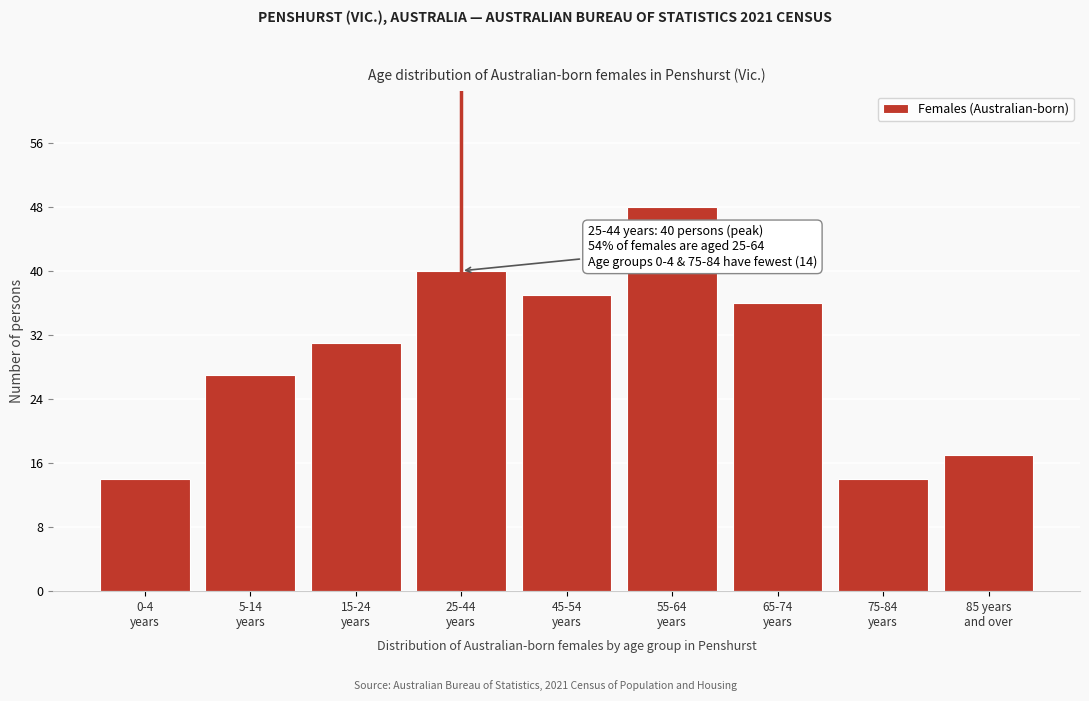

Reading left to right, extract all data points from this chart.

14	27	31	40	37	48	36	14	17